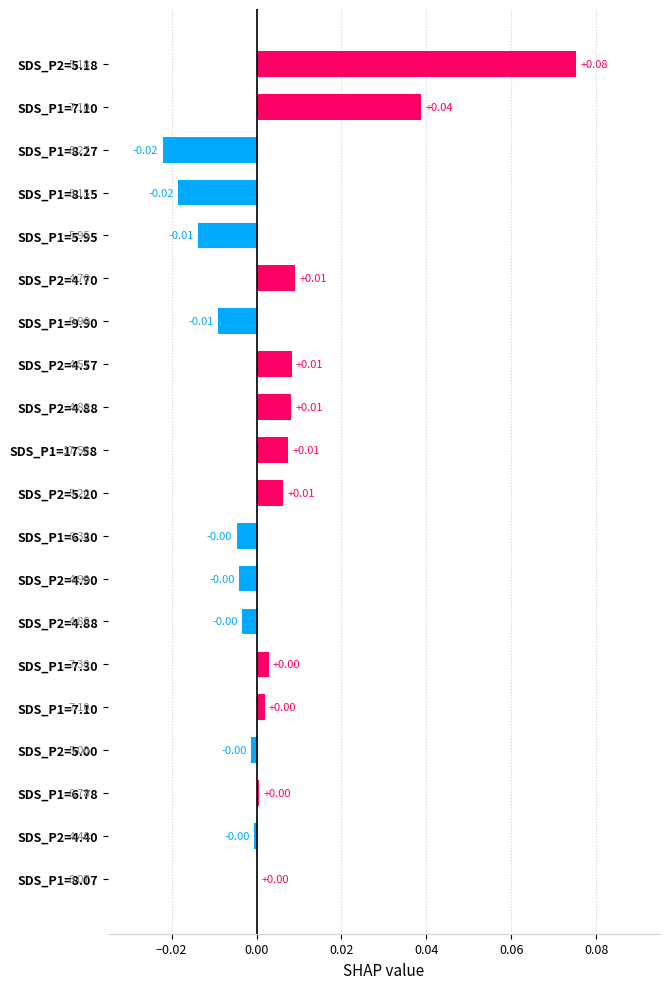

What is the sum of all values?

0.1